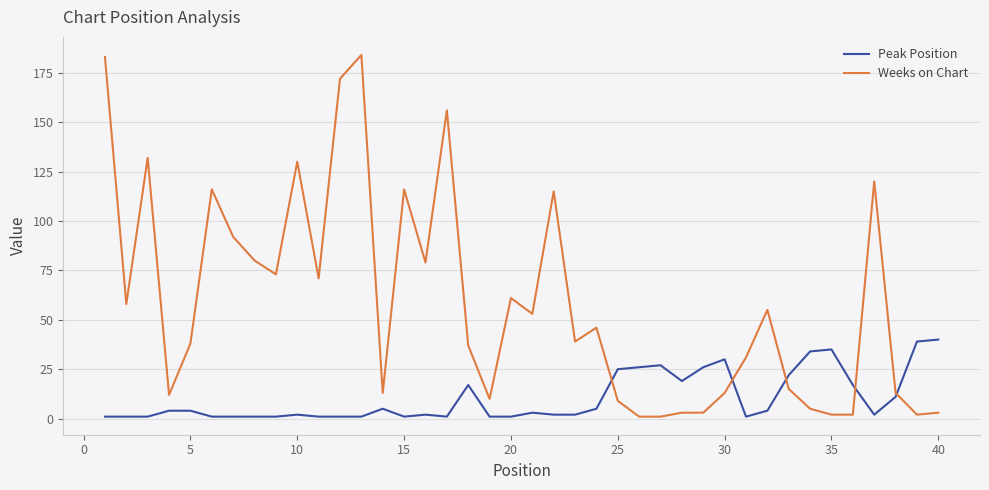

Rank the series by their average value, from lowest to highest.

Peak Position, Weeks on Chart